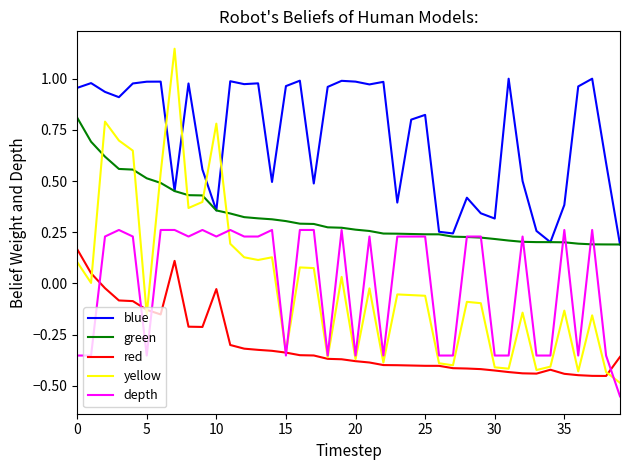

Which series has the largest total across all categories?

blue